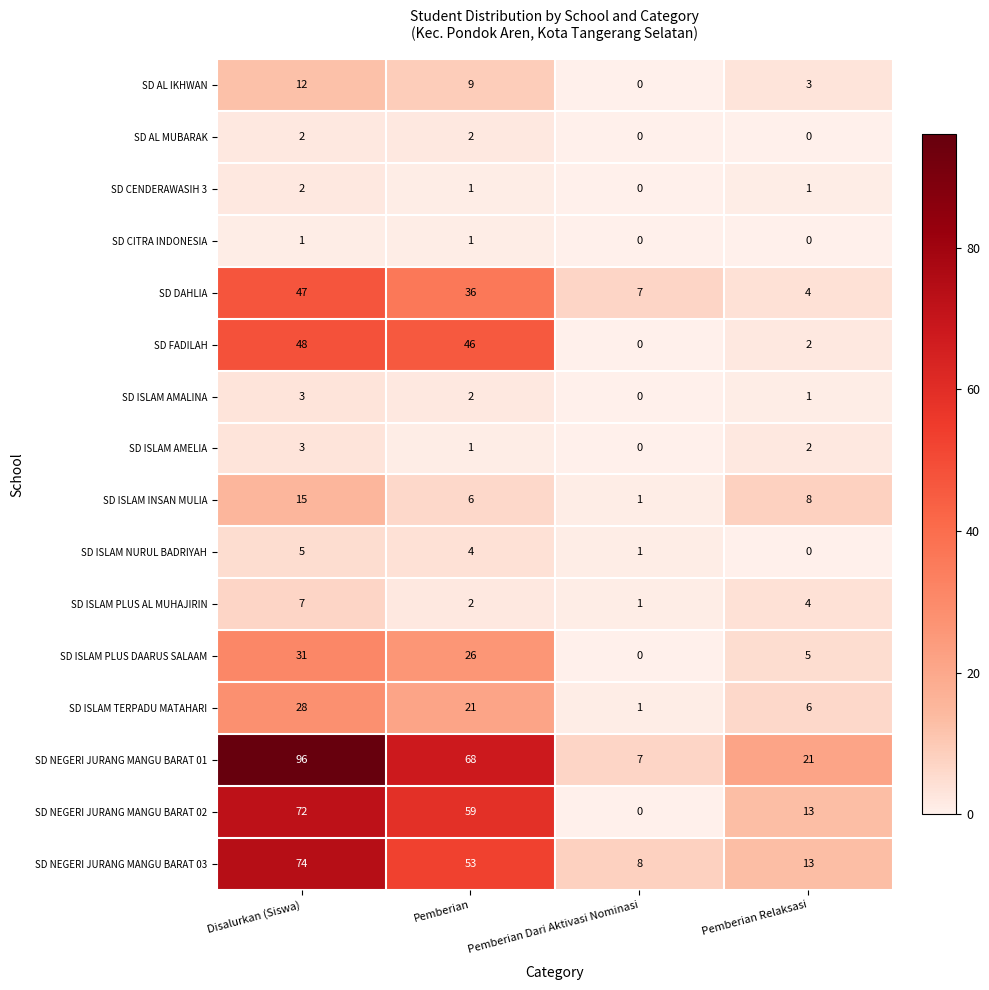

Which series has the largest total across all categories?

SD NEGERI JURANG MANGU BARAT 01